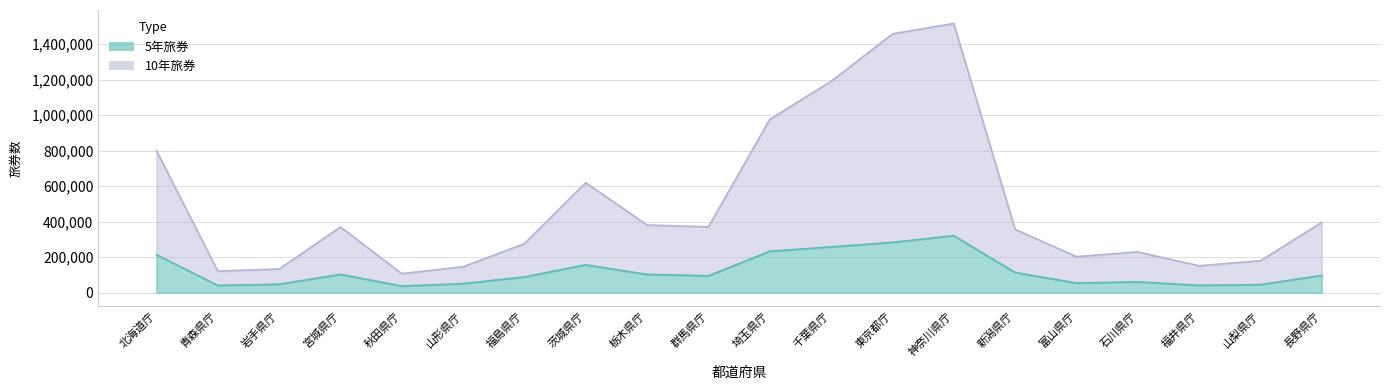

What is the sum of all 5年旅券 values?

2439288